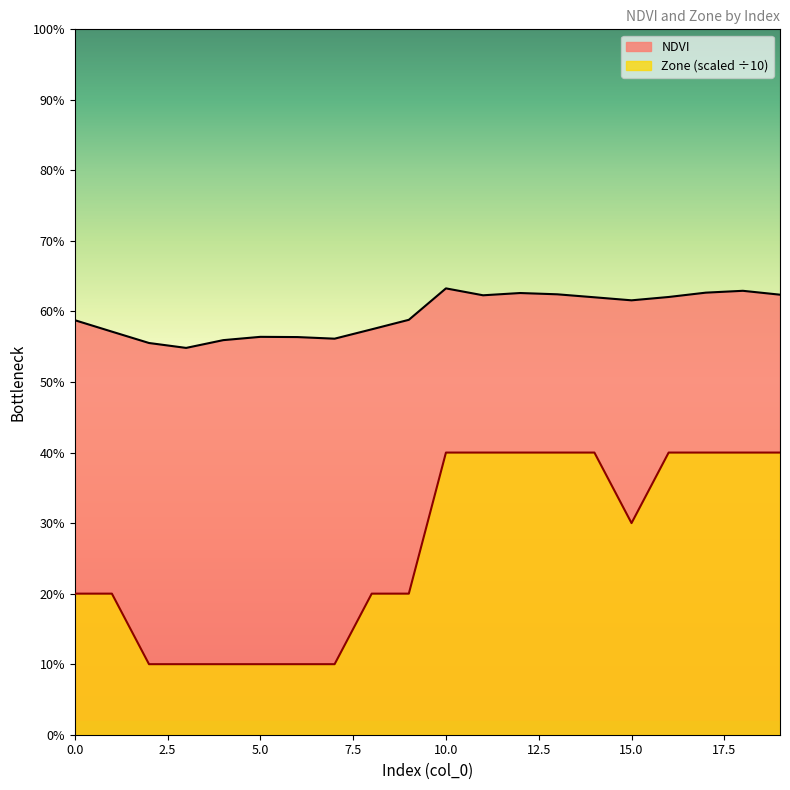

Reading left to right, list all the values displayed in this chart.

NDVI: 0.6	0.6	0.6	0.5	0.6	0.6	0.6	0.6	0.6	0.6	0.6	0.6	0.6	0.6	0.6	0.6	0.6	0.6	0.6	0.6
Zone: 0.2	0.2	0.1	0.1	0.1	0.1	0.1	0.1	0.2	0.2	0.4	0.4	0.4	0.4	0.4	0.3	0.4	0.4	0.4	0.4